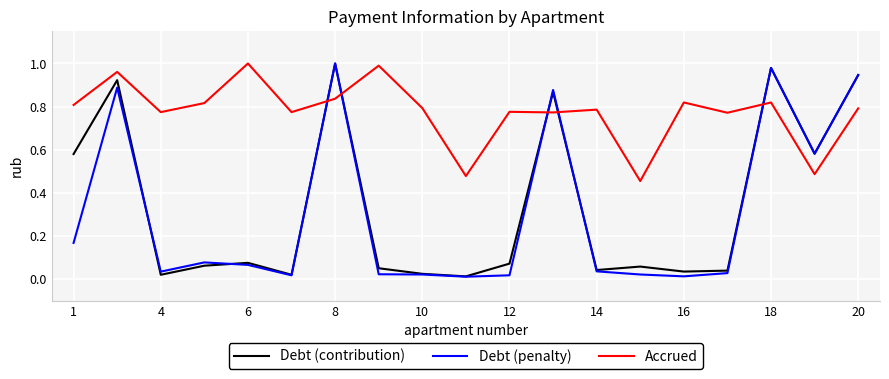

True or false: Accrued and Debt (penalty) intersect in this chart.

True